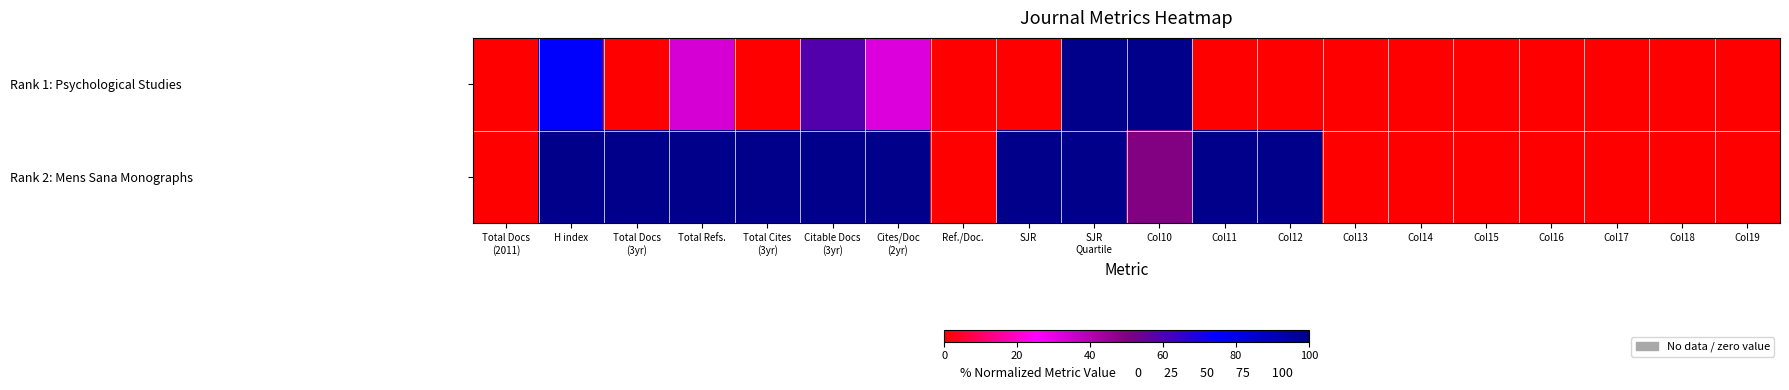

At Col19, list the series in order from smallest to largest.

Rank 1: Psychological Studies, Rank 2: Mens Sana Monographs